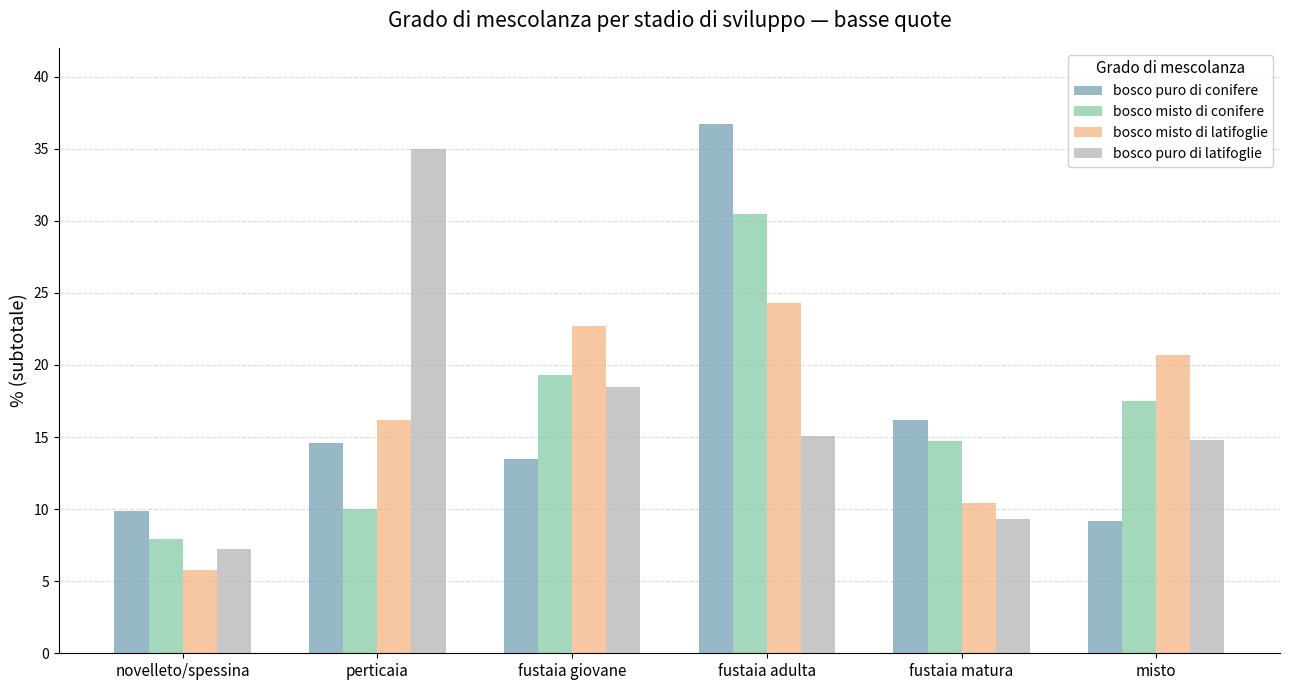

At which category does the chart reach its minimum across all series?

novelleto/spessina